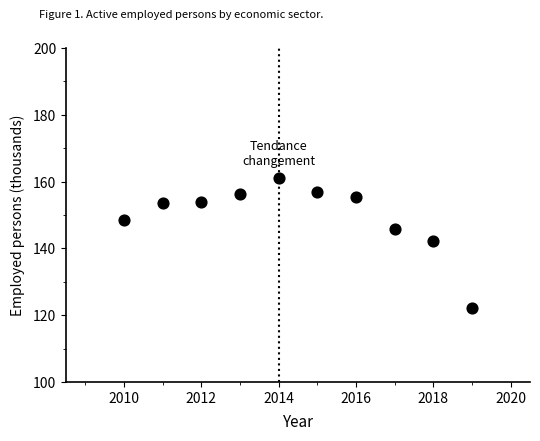

What is the average Y value?

149.6